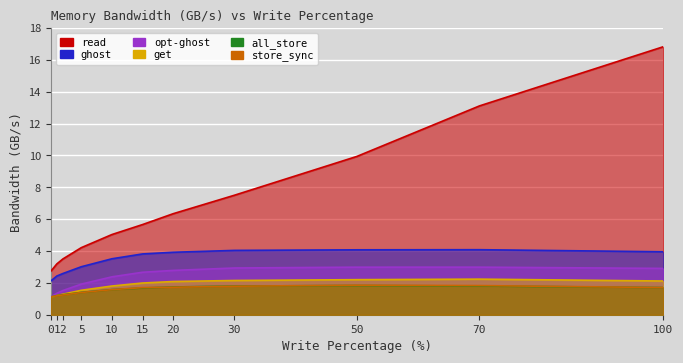

What is the sum of the store_sync values at 70 and 10?

3.4